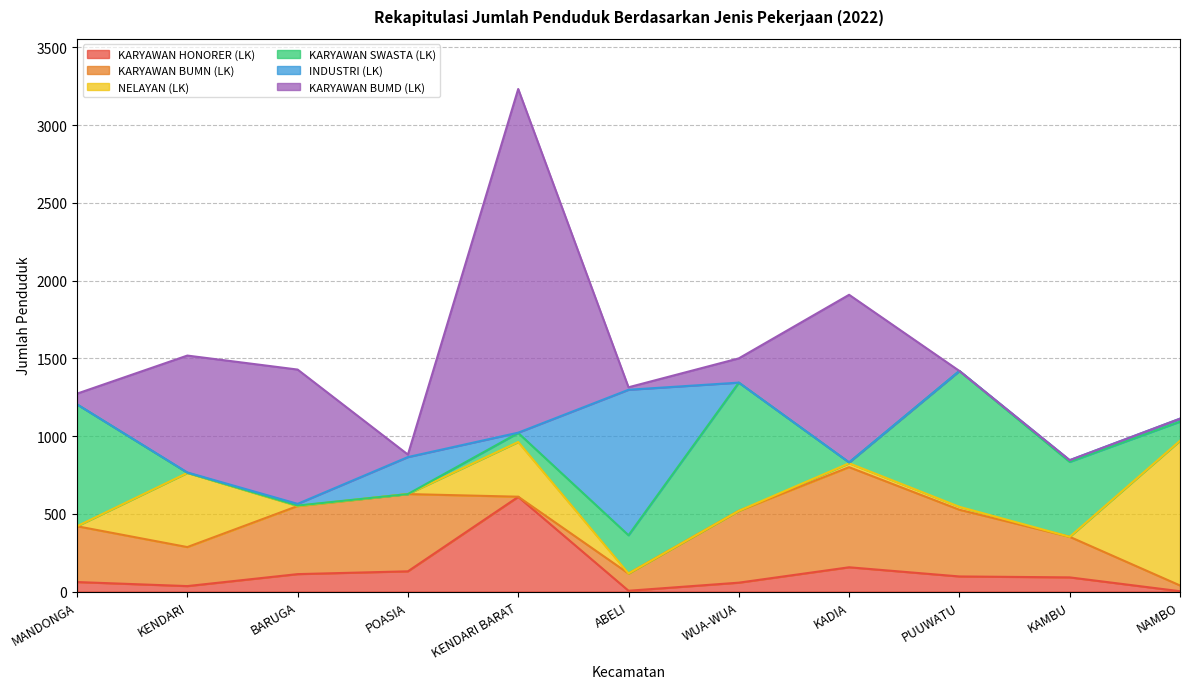

What is the difference between the KARYAWAN HONORER (LK) values at WUA-WUA and BARUGA?

55